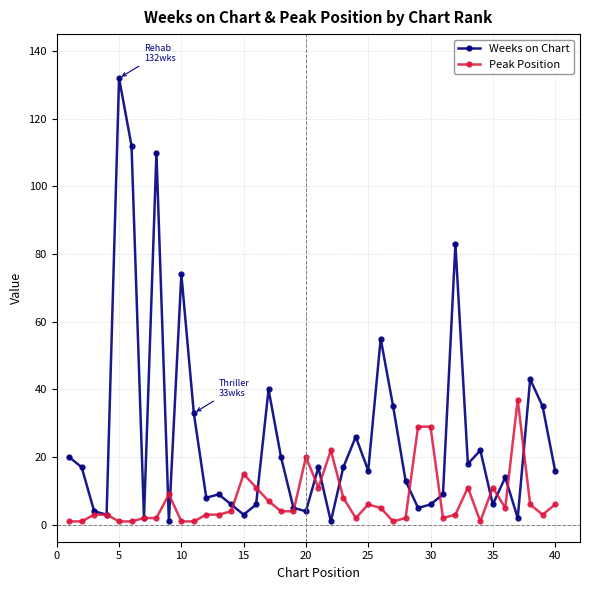

At how many categories does at least one series exceed 111?

2